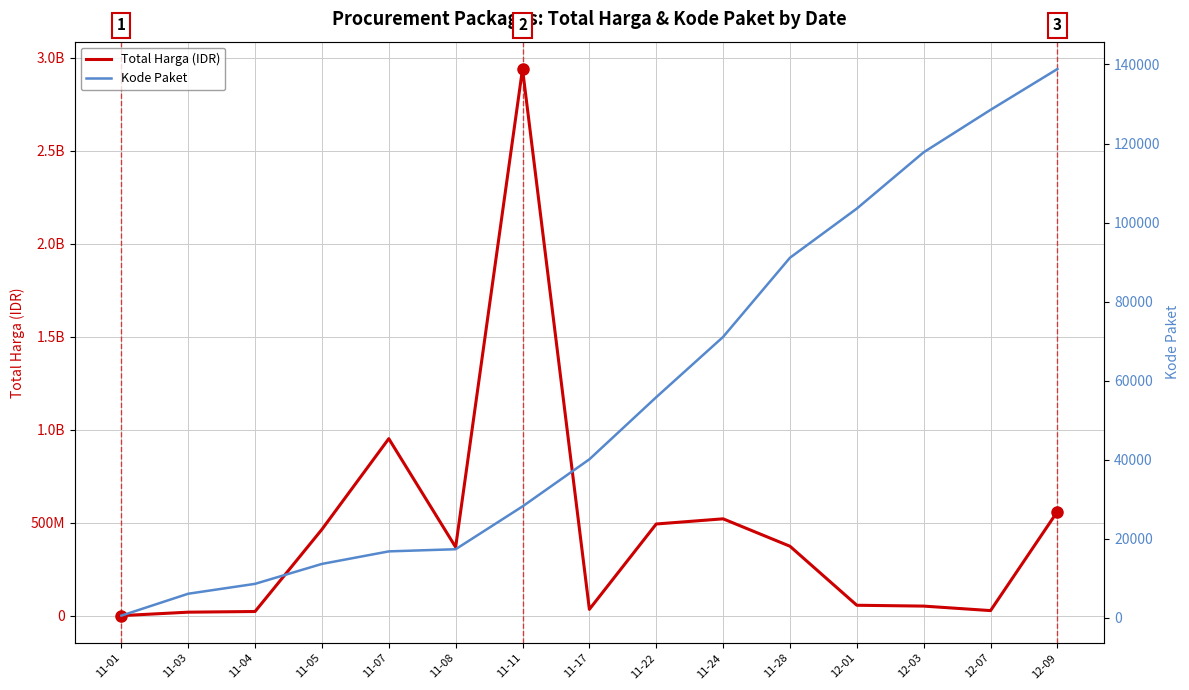

Which series has the largest total across all categories?

Total Harga (IDR)